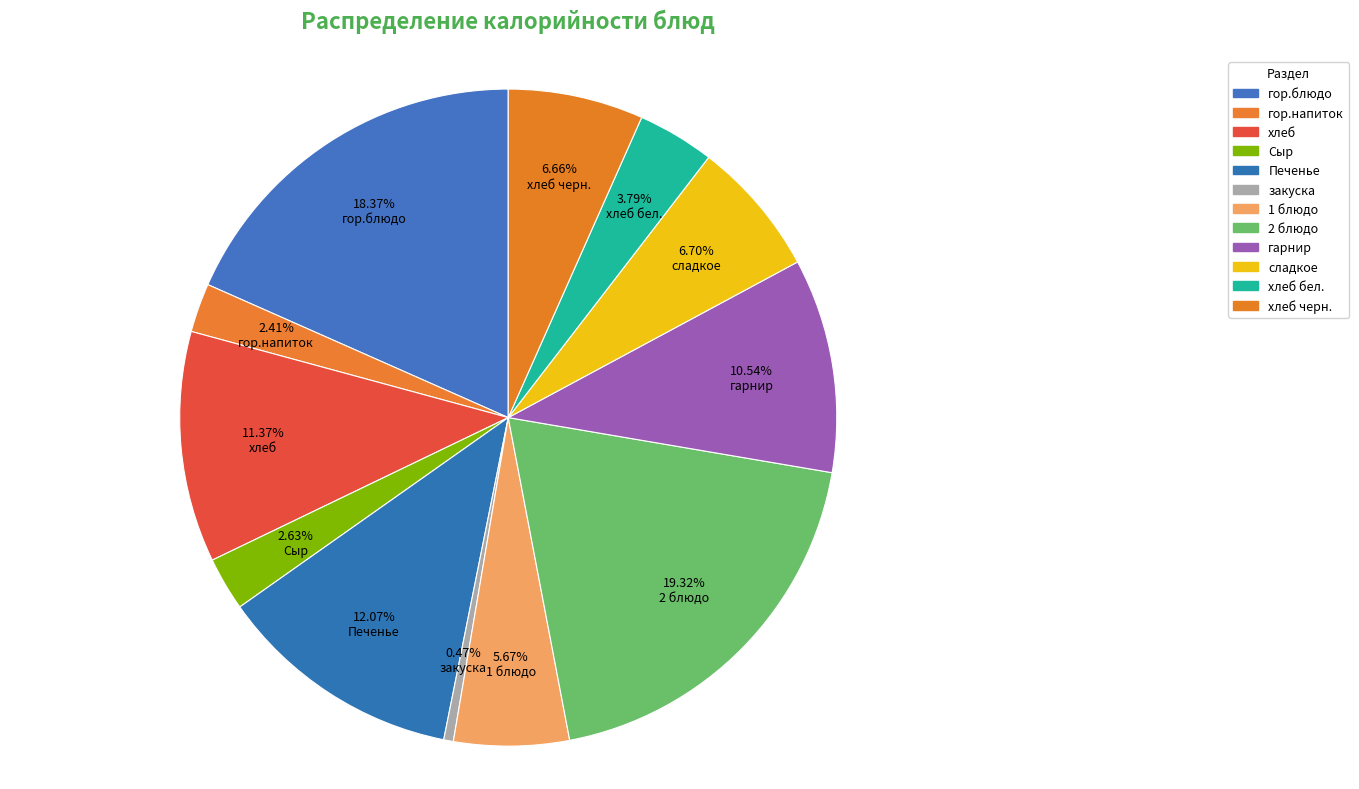

Which category has the biggest portion of the pie?

2 блюдо